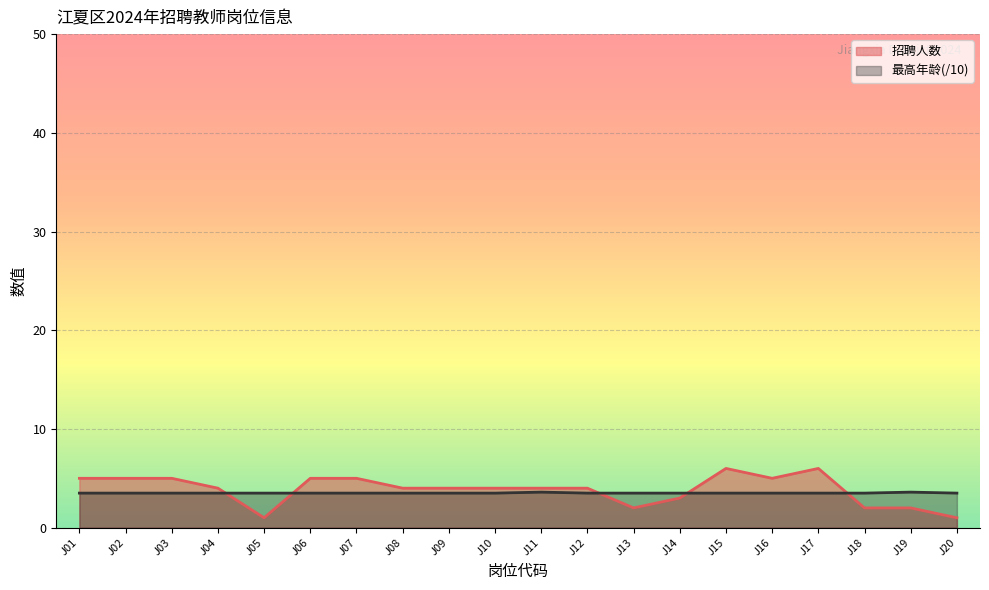

What is the difference between the maximum and minimum values in the 最高年龄 series?

0.1